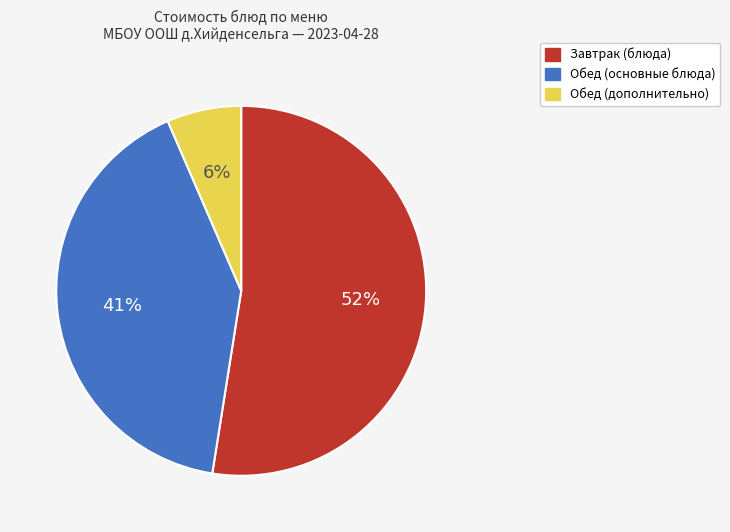

Does any single category account for the majority?

Yes